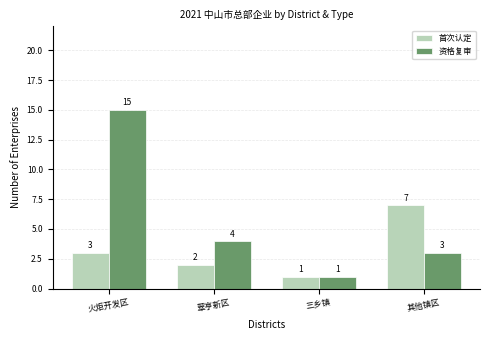

At which category does the chart reach its peak across all series?

火炬开发区